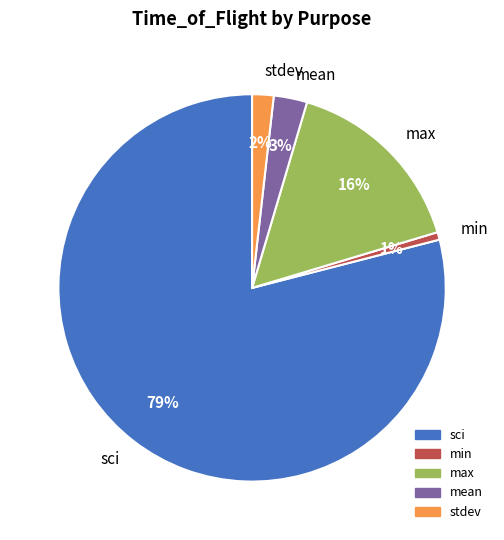

Is it true that max is 22% of the pie?

False